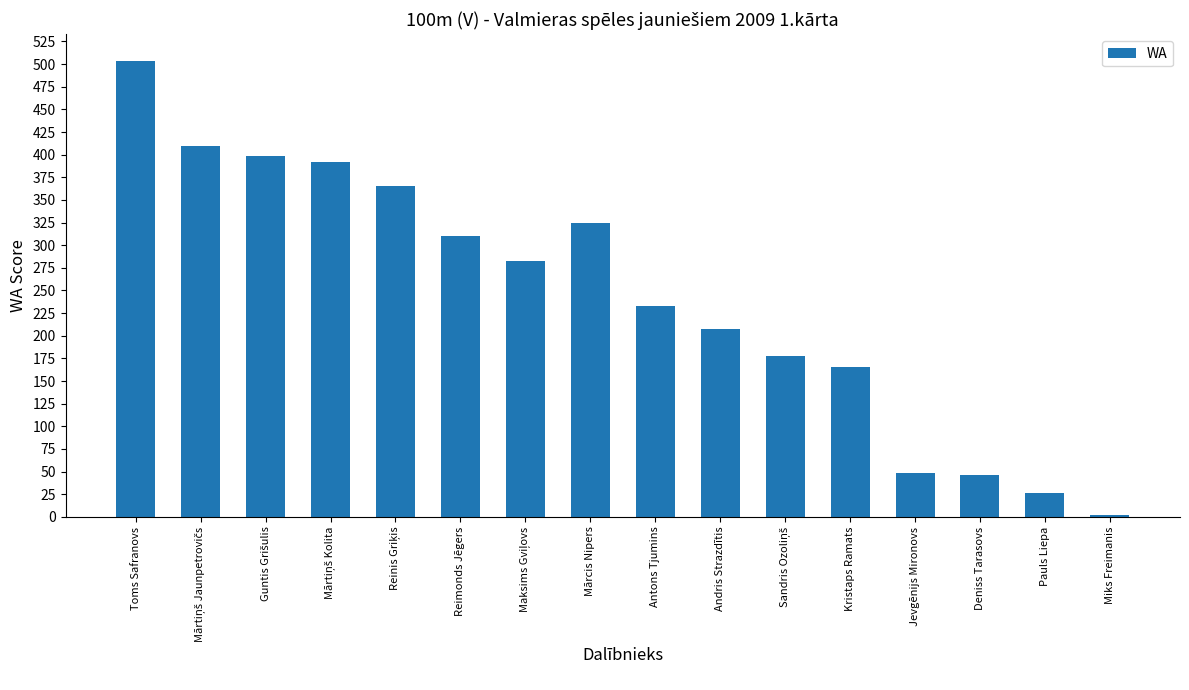

What is the maximum value shown in the chart?

503